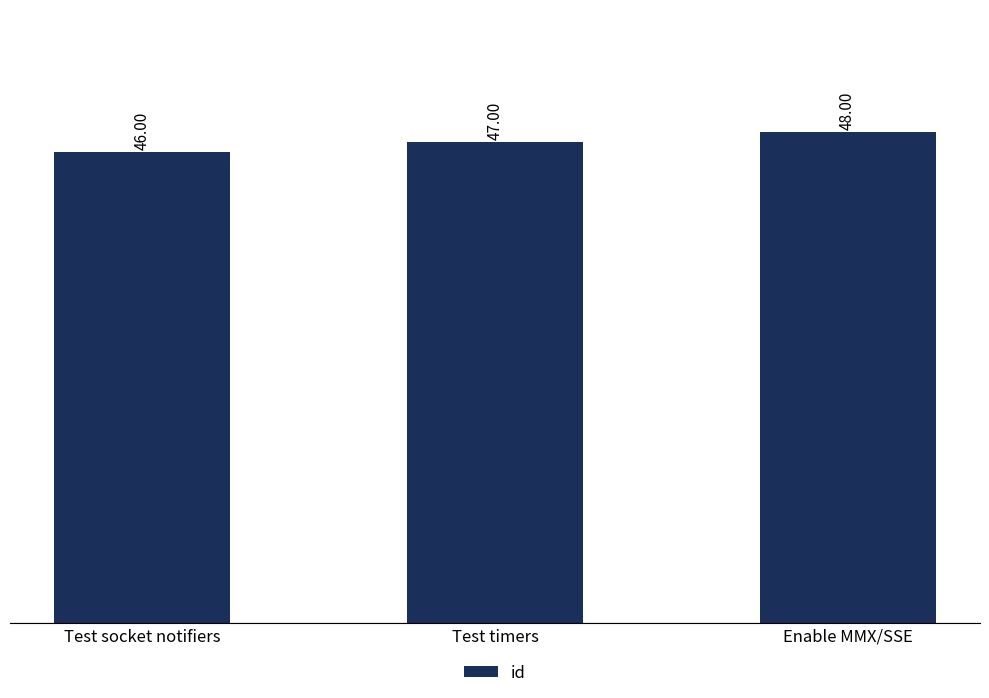

Which has a higher value, Test timers or Test socket notifiers?

Test timers